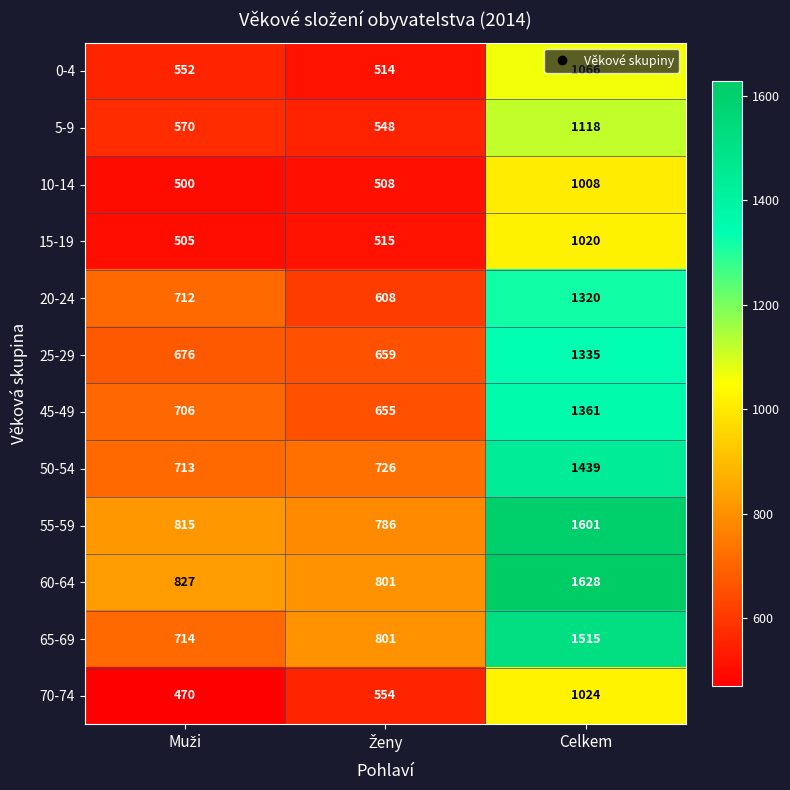

How many categories are shown in the chart?

3